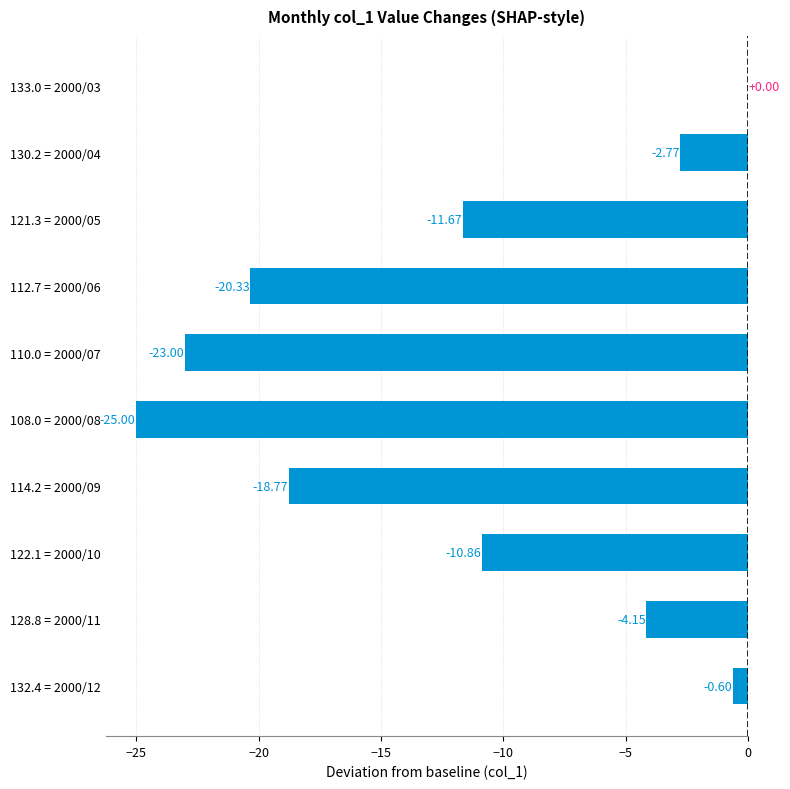

Are the bars grouped side by side (vs. stacked)?

No